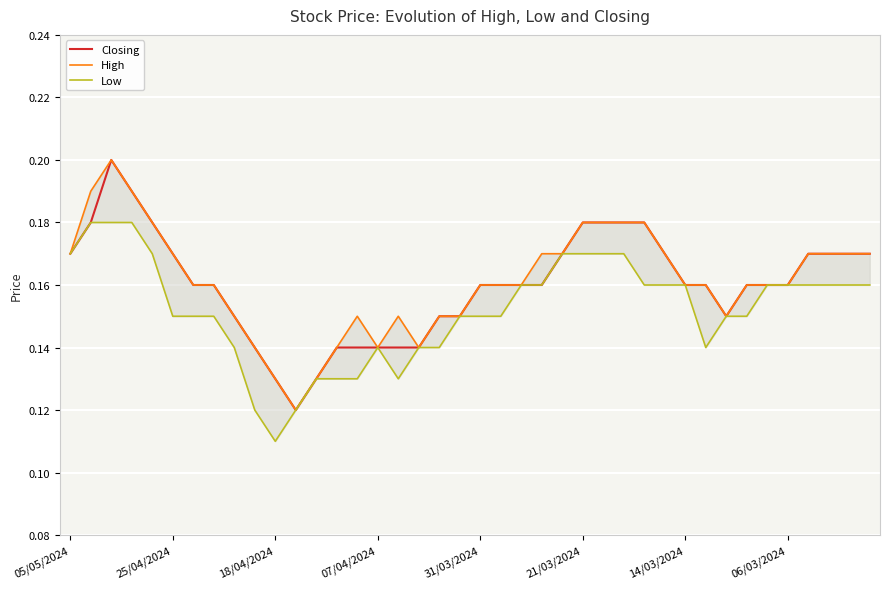

At which category does Closing reach its first local valley?

11